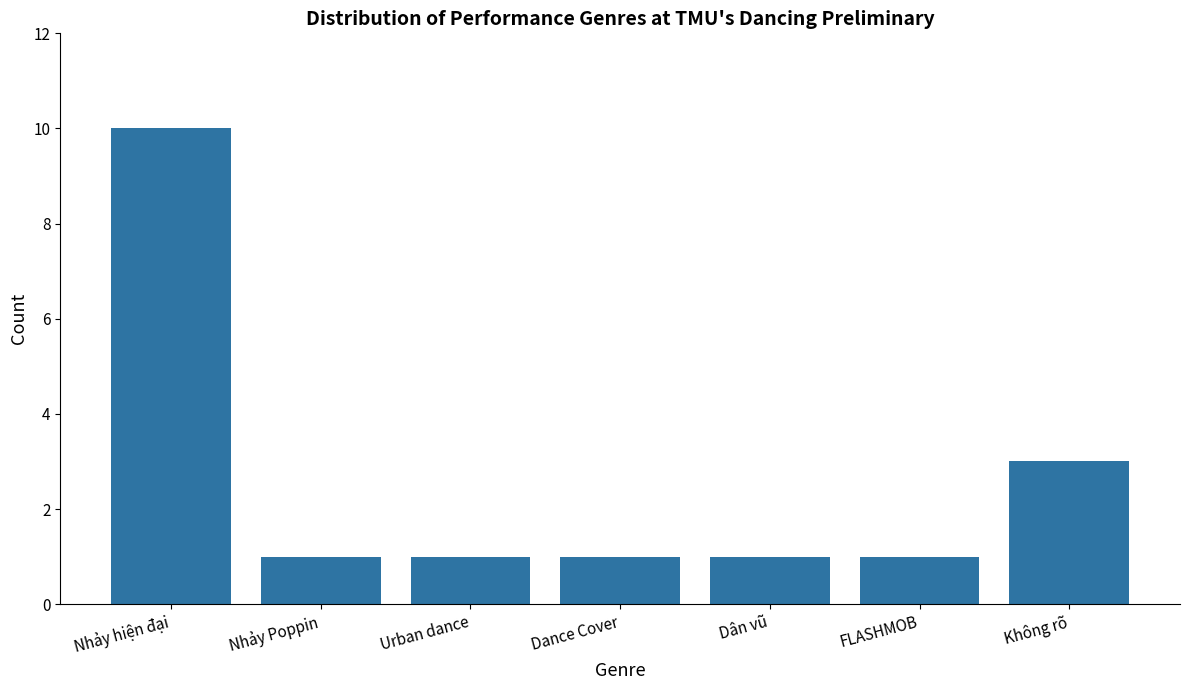

Reading right to left, extract all data points from this chart.

Không rõ=3	FLASHMOB=1	Dân vũ=1	Dance Cover=1	Urban dance=1	Nhảy Poppin=1	Nhảy hiện đại=10